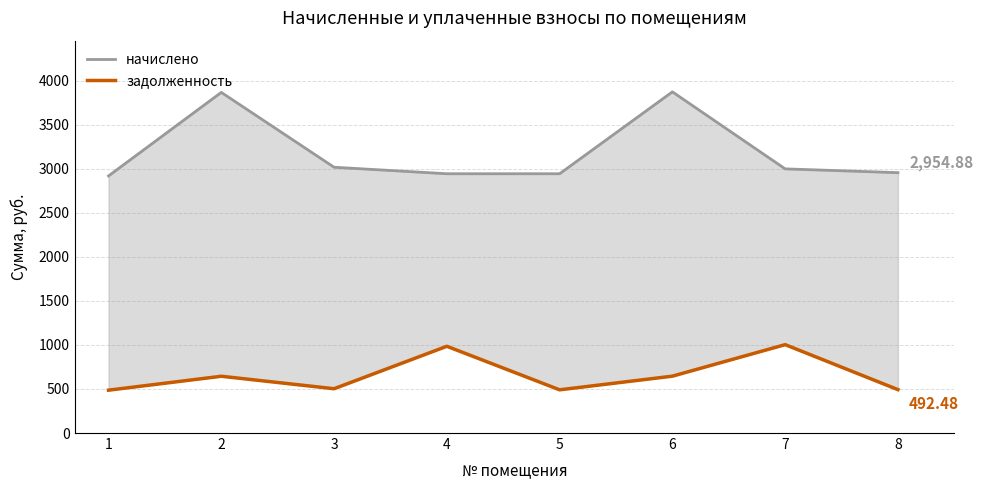

The задолженность series shows 645.4 at 6. True or false?

True